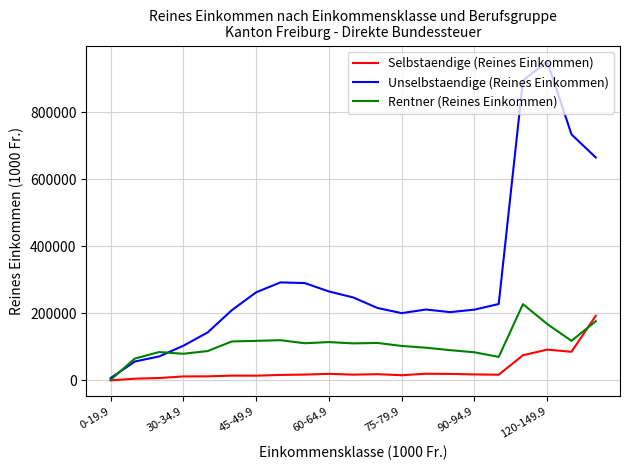

True or false: Selbstaendige (Reines Einkommen) has more than 1 points higher than both neighbors.

True